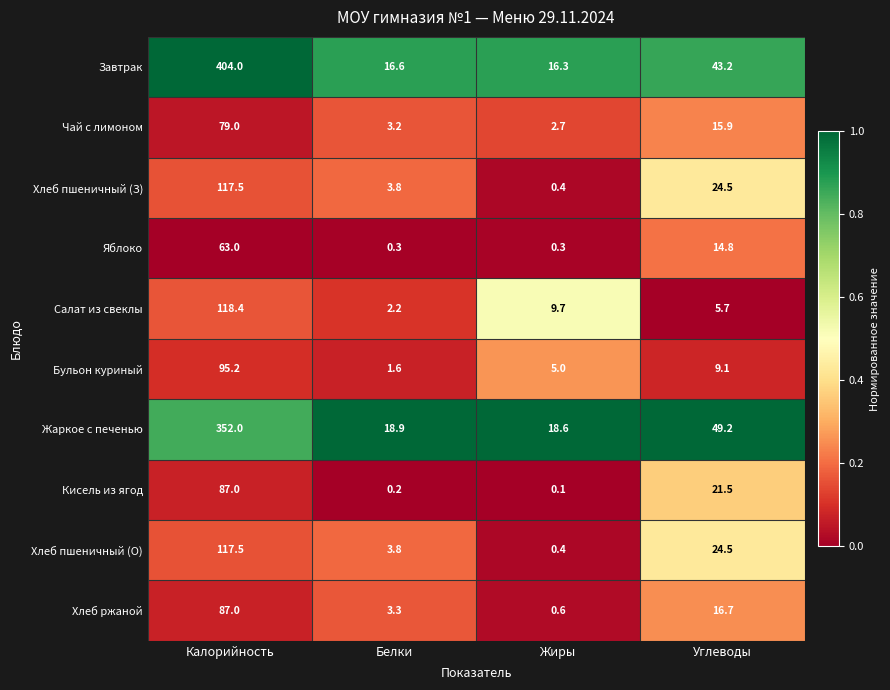

How many series are shown in this chart?

10